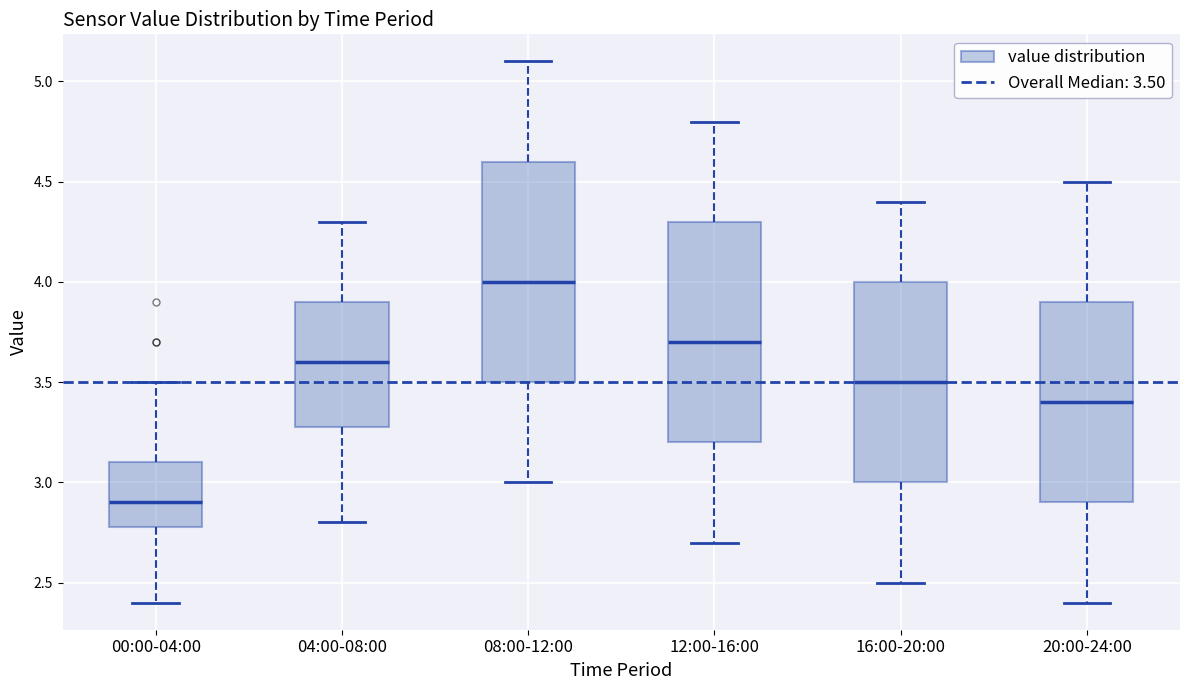

Reading left to right, read every box against the y-axis: the position of its median line, the range the box covers, and the ends of its whiskers. The values are not printed on the chart, so give them approximately, as read against the axis.

00:00-04:00: median 2.9, box 2.8 to 3.1, whiskers 2.4 to 3.5
04:00-08:00: median 3.6, box 3.3 to 3.9, whiskers 2.8 to 4.3
08:00-12:00: median 4.0, box 3.5 to 4.6, whiskers 3.0 to 5.1
12:00-16:00: median 3.7, box 3.2 to 4.3, whiskers 2.7 to 4.8
16:00-20:00: median 3.5, box 3.0 to 4.0, whiskers 2.5 to 4.4
20:00-24:00: median 3.4, box 2.9 to 3.9, whiskers 2.4 to 4.5